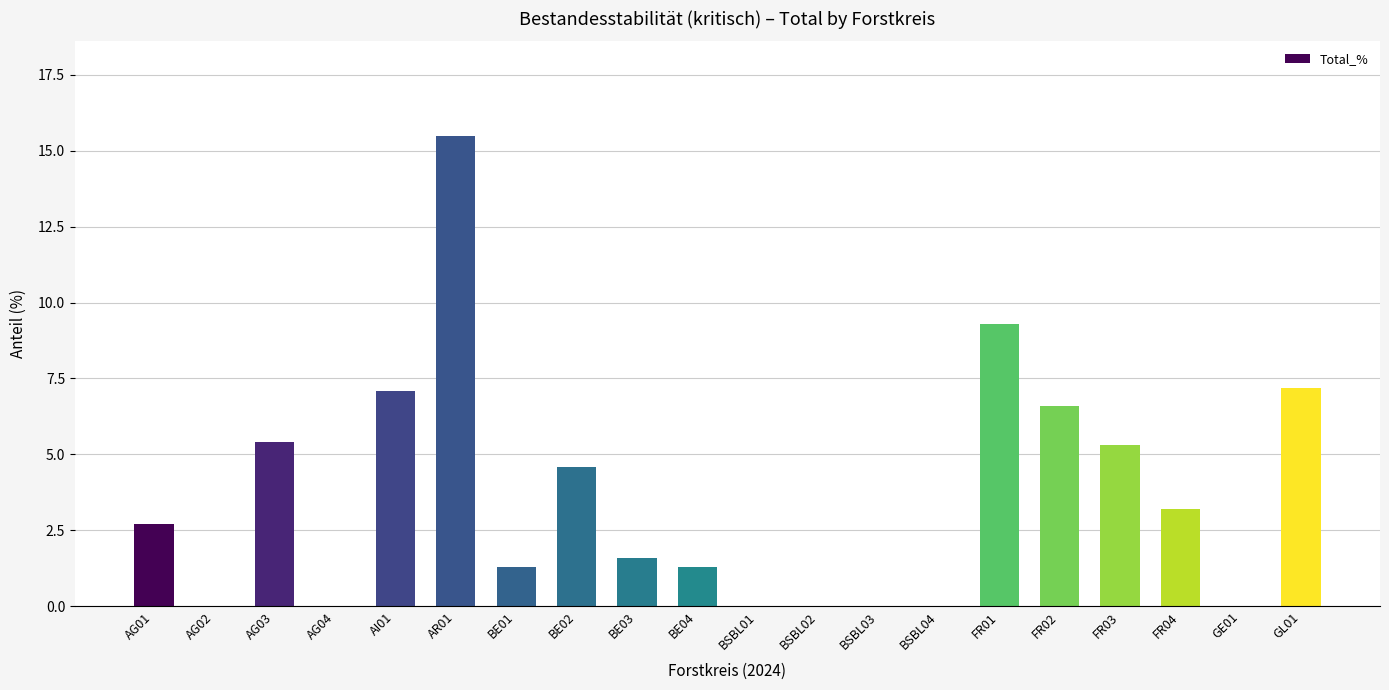

What is the sum of all values?

71.1